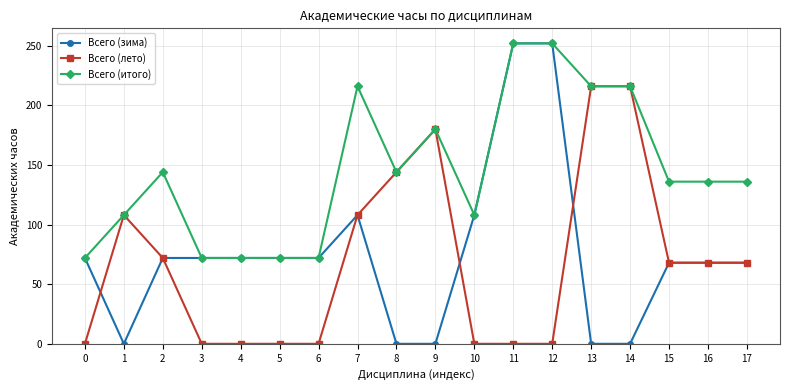

Between 0 and 7, which series saw the biggest shift?

Всего (итого)